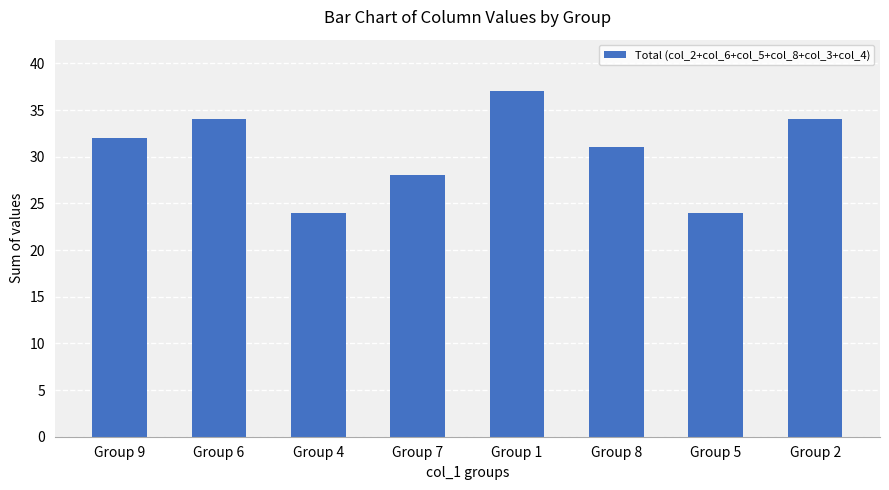

What is the label of the 2nd bar from the left?

Group 6